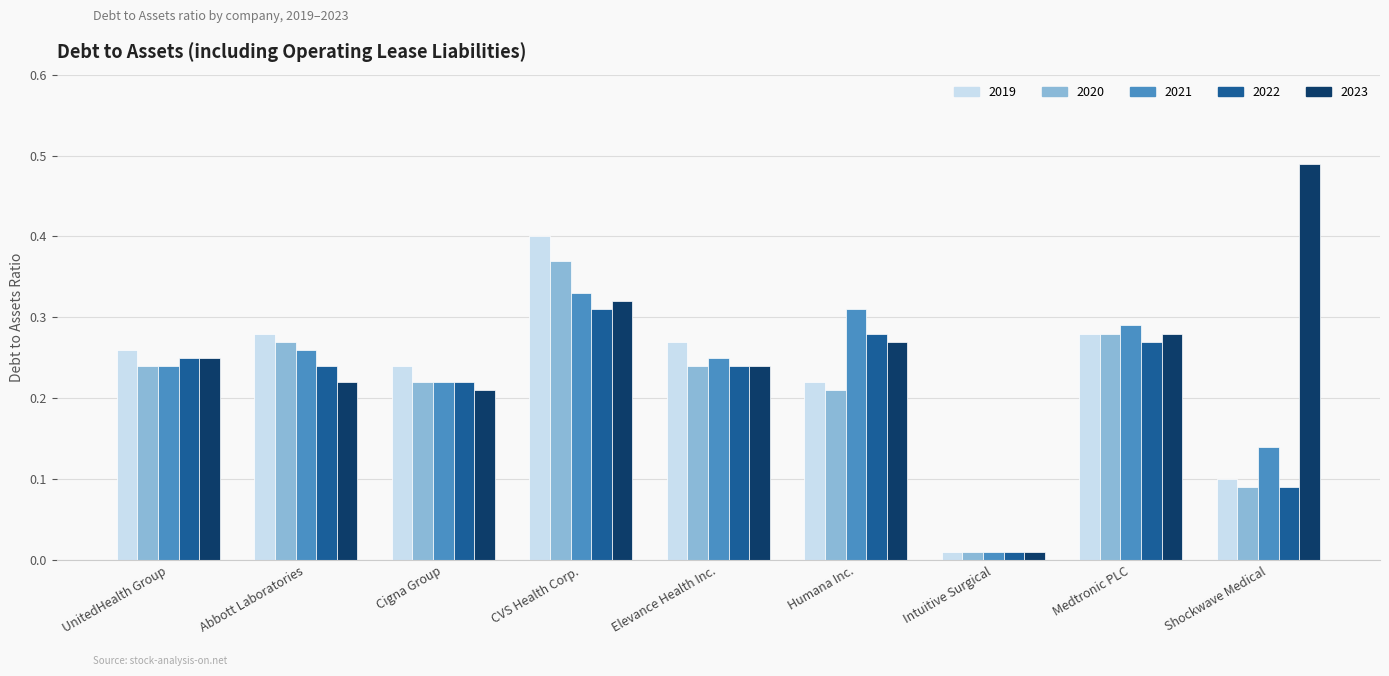

True or false: 2022 has a value of 0.1 at Abbott Laboratories.

False